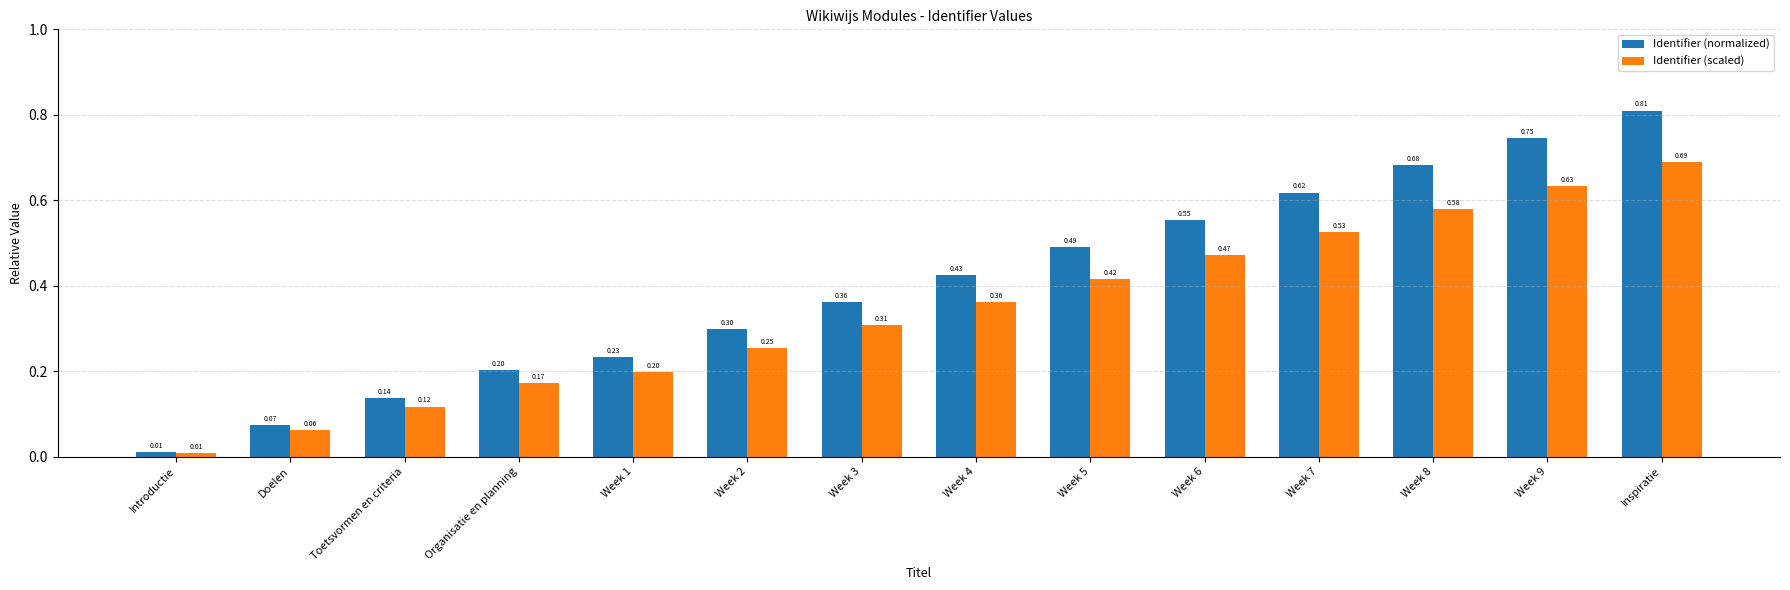

Count the number of data series in this chart.

2